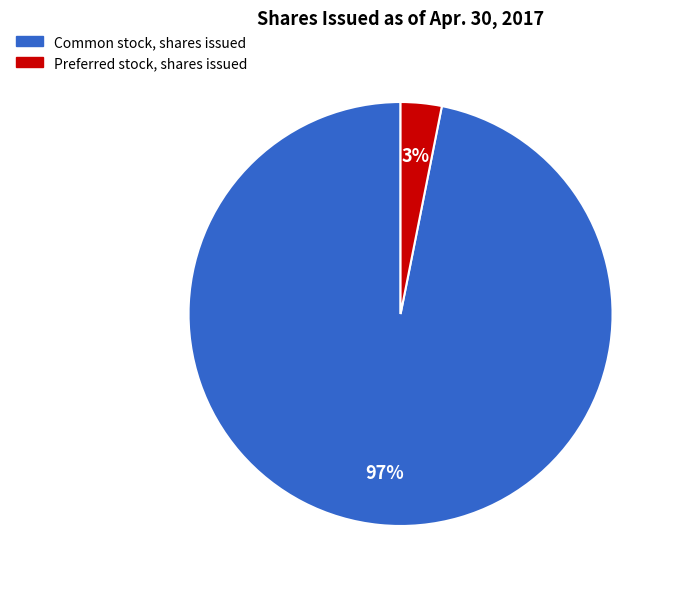

Which category has the biggest portion of the pie?

Common stock, shares issued